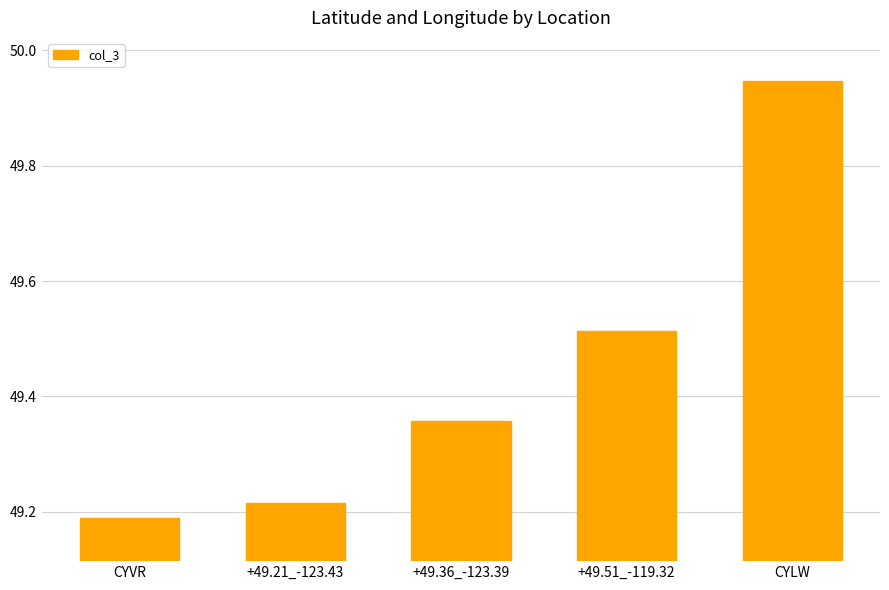

What is the difference between the values at +49.36_-123.39 and CYLW?

0.6